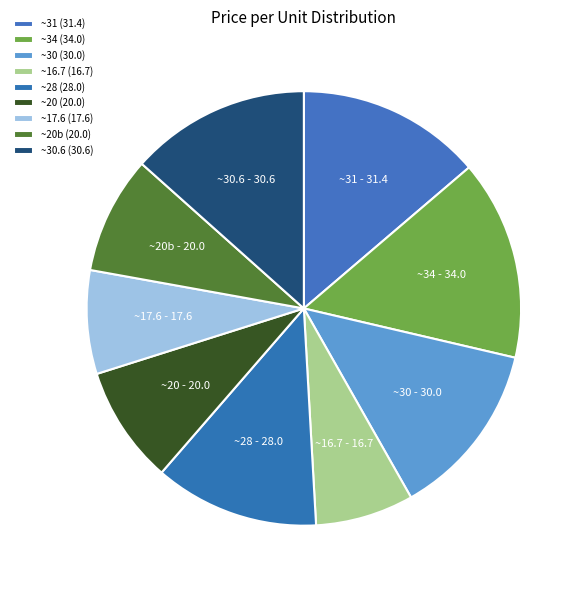

Is the sum of ~34 and ~31 greater than half?

No